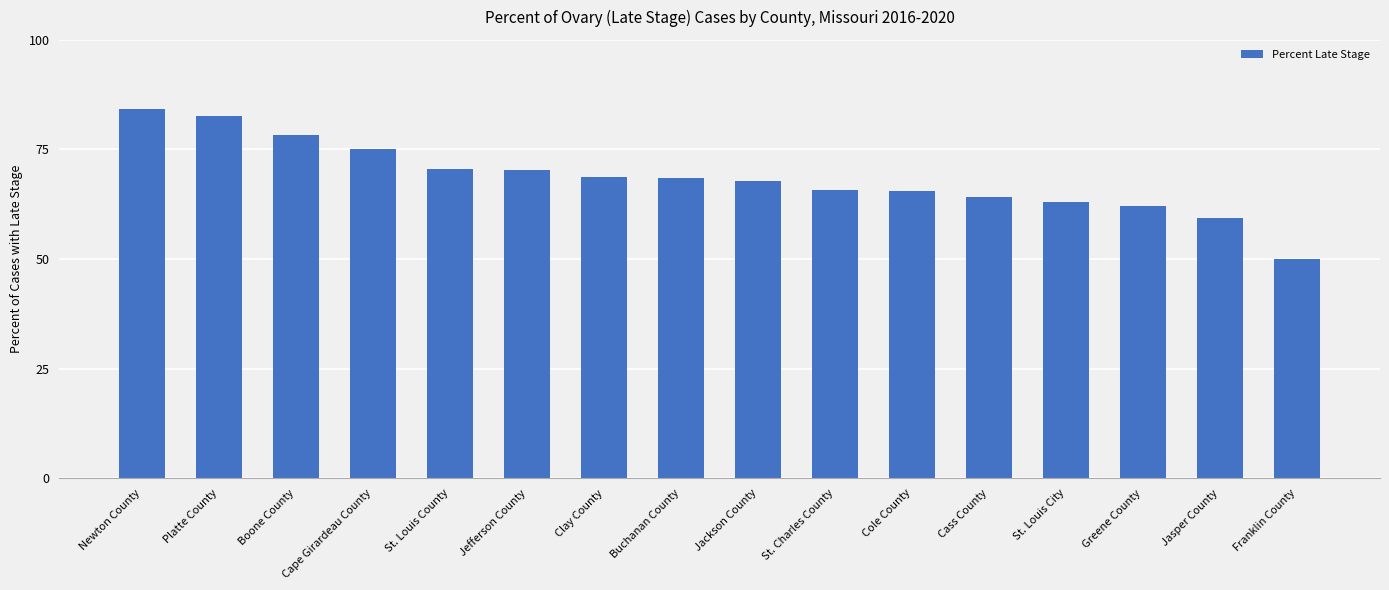

True or false: the data shows 78.3 at Boone County.

True